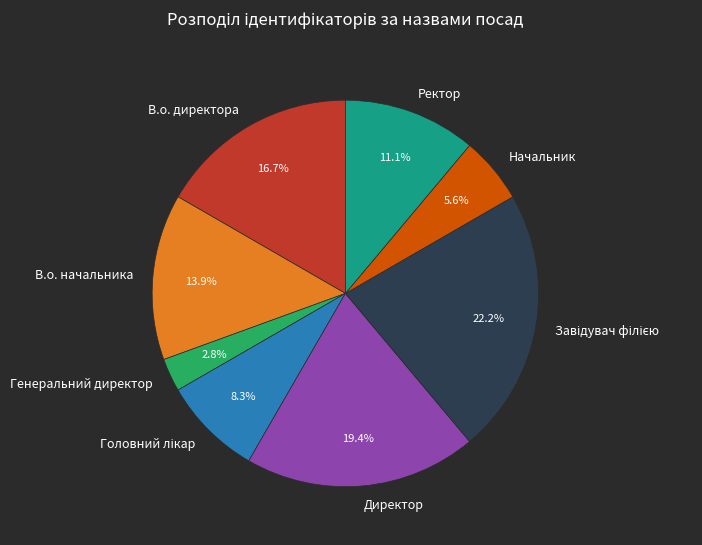

True or false: Директор accounts for 19% of the total.

True